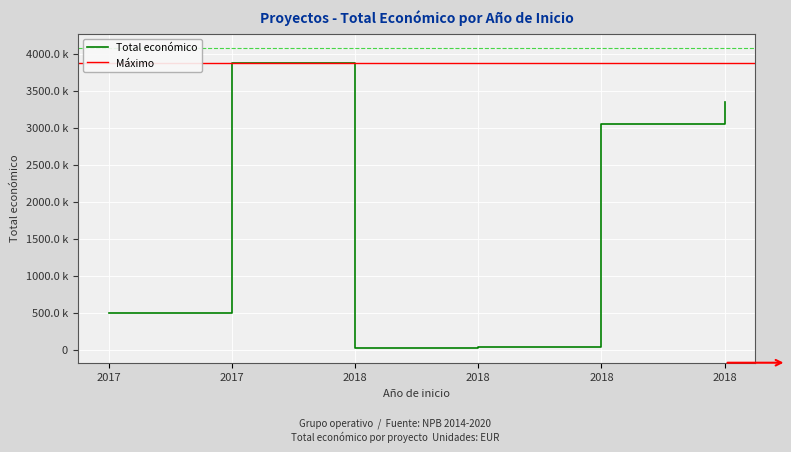

What is the sum of the values at 2018 and 2017?

7217370